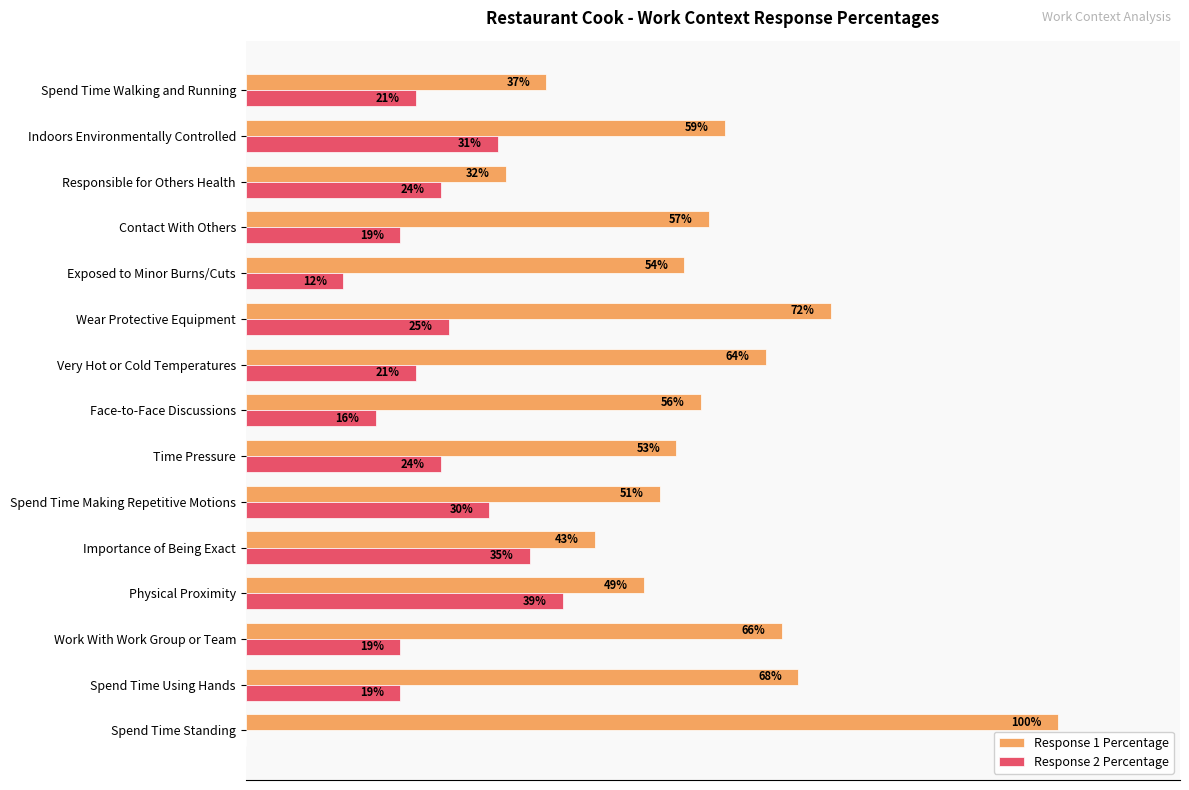

Which series changed the most between Time Pressure and Contact With Others?

Response 2 Percentage